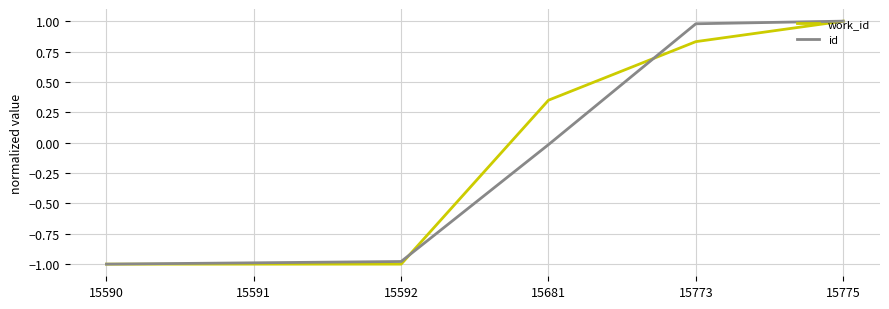

What is the minimum value for id?

-1.0